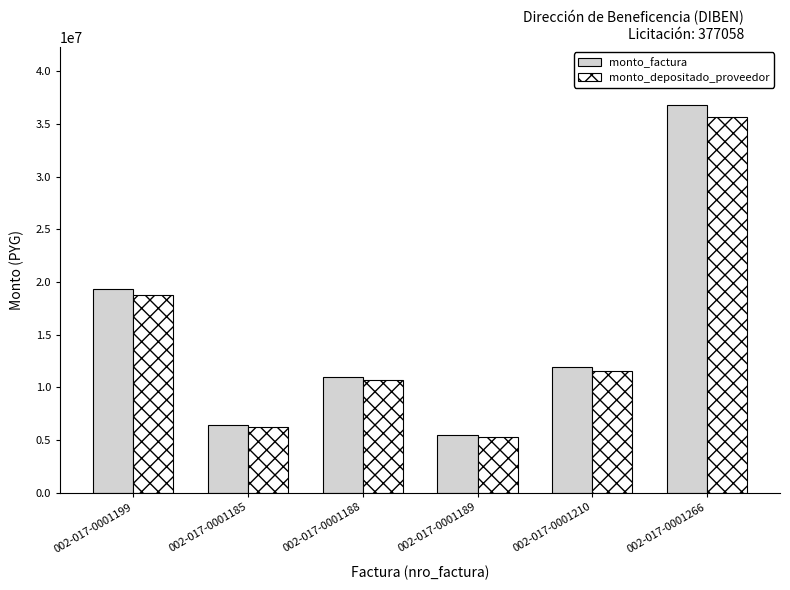

The monto_depositado_proveedor series shows 10661200 at 002-017-0001188. True or false?

True